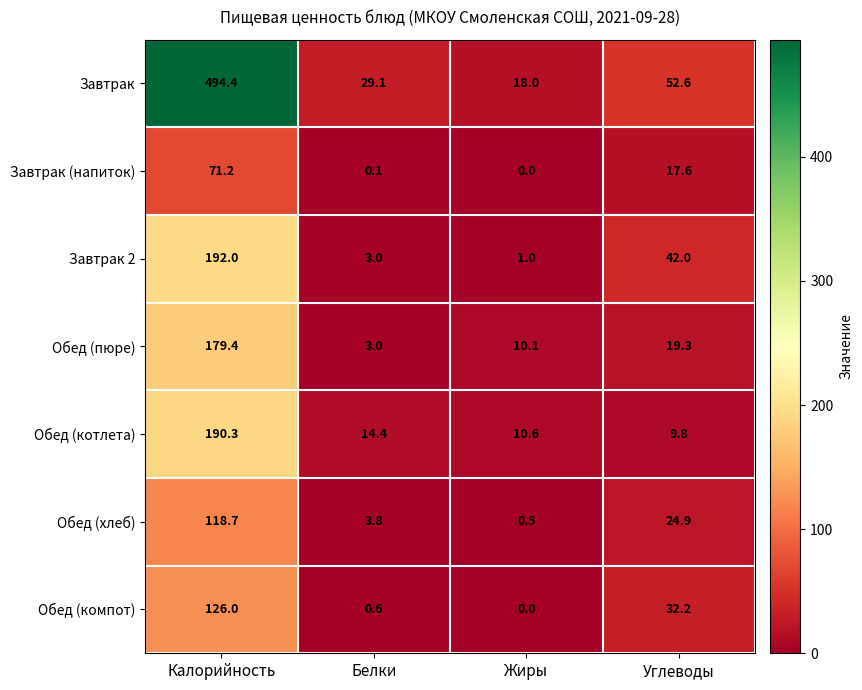

What is the average value of the Обед (пюре) series?

53.0